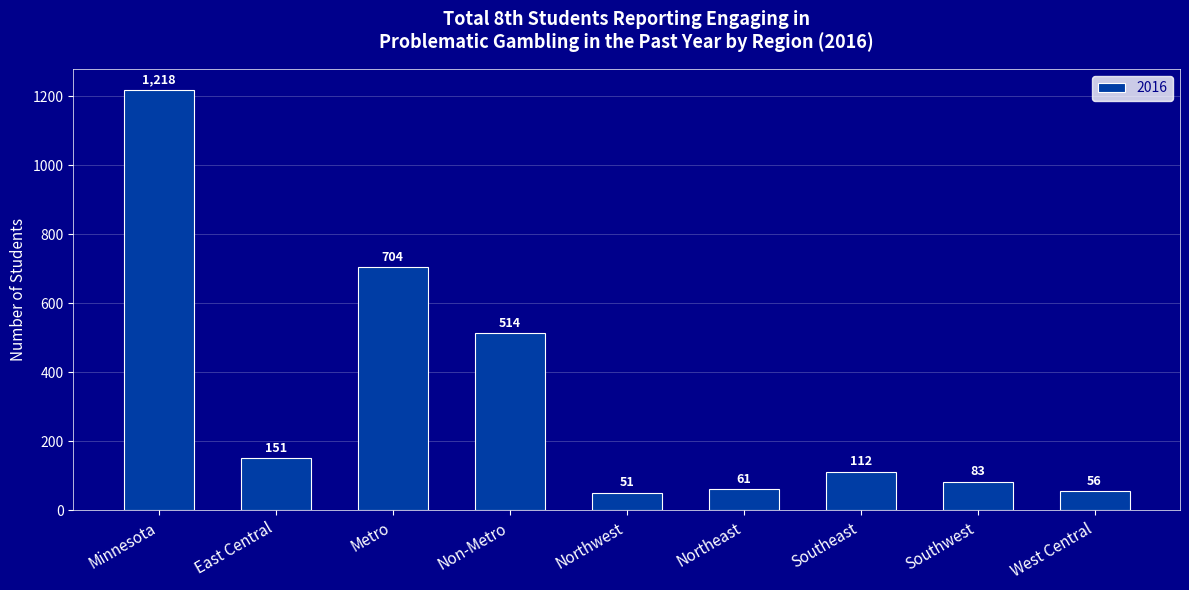

The chart shows a value of 704 at Metro. True or false?

True